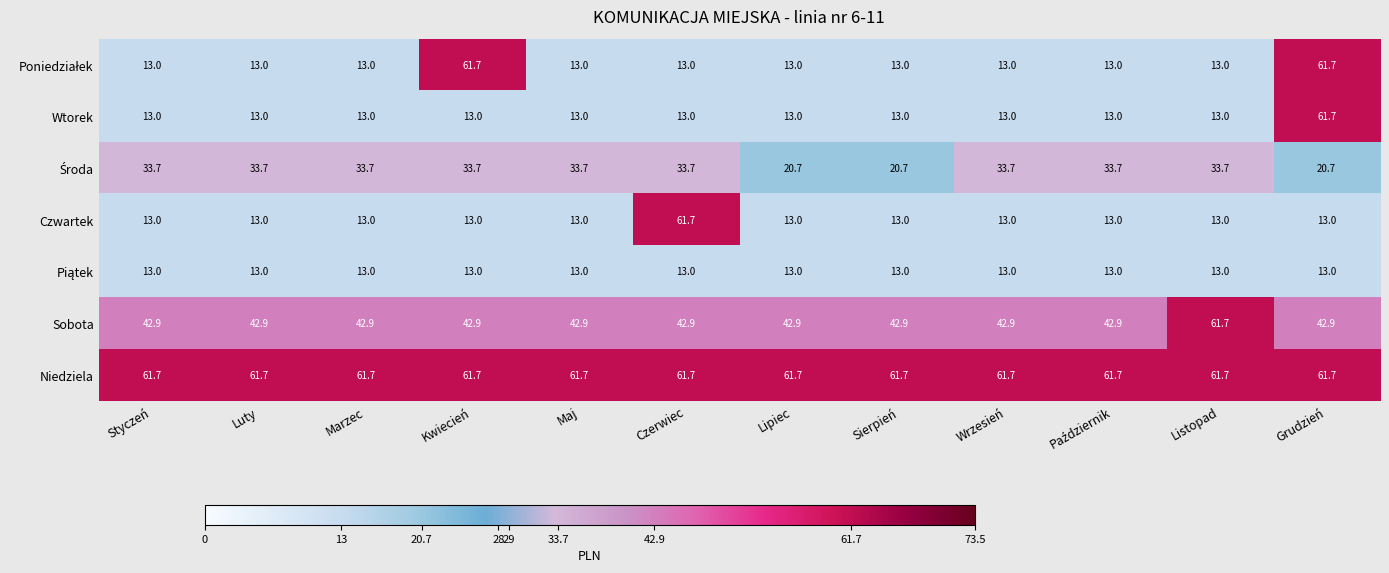

What is the smallest value displayed?

13.0